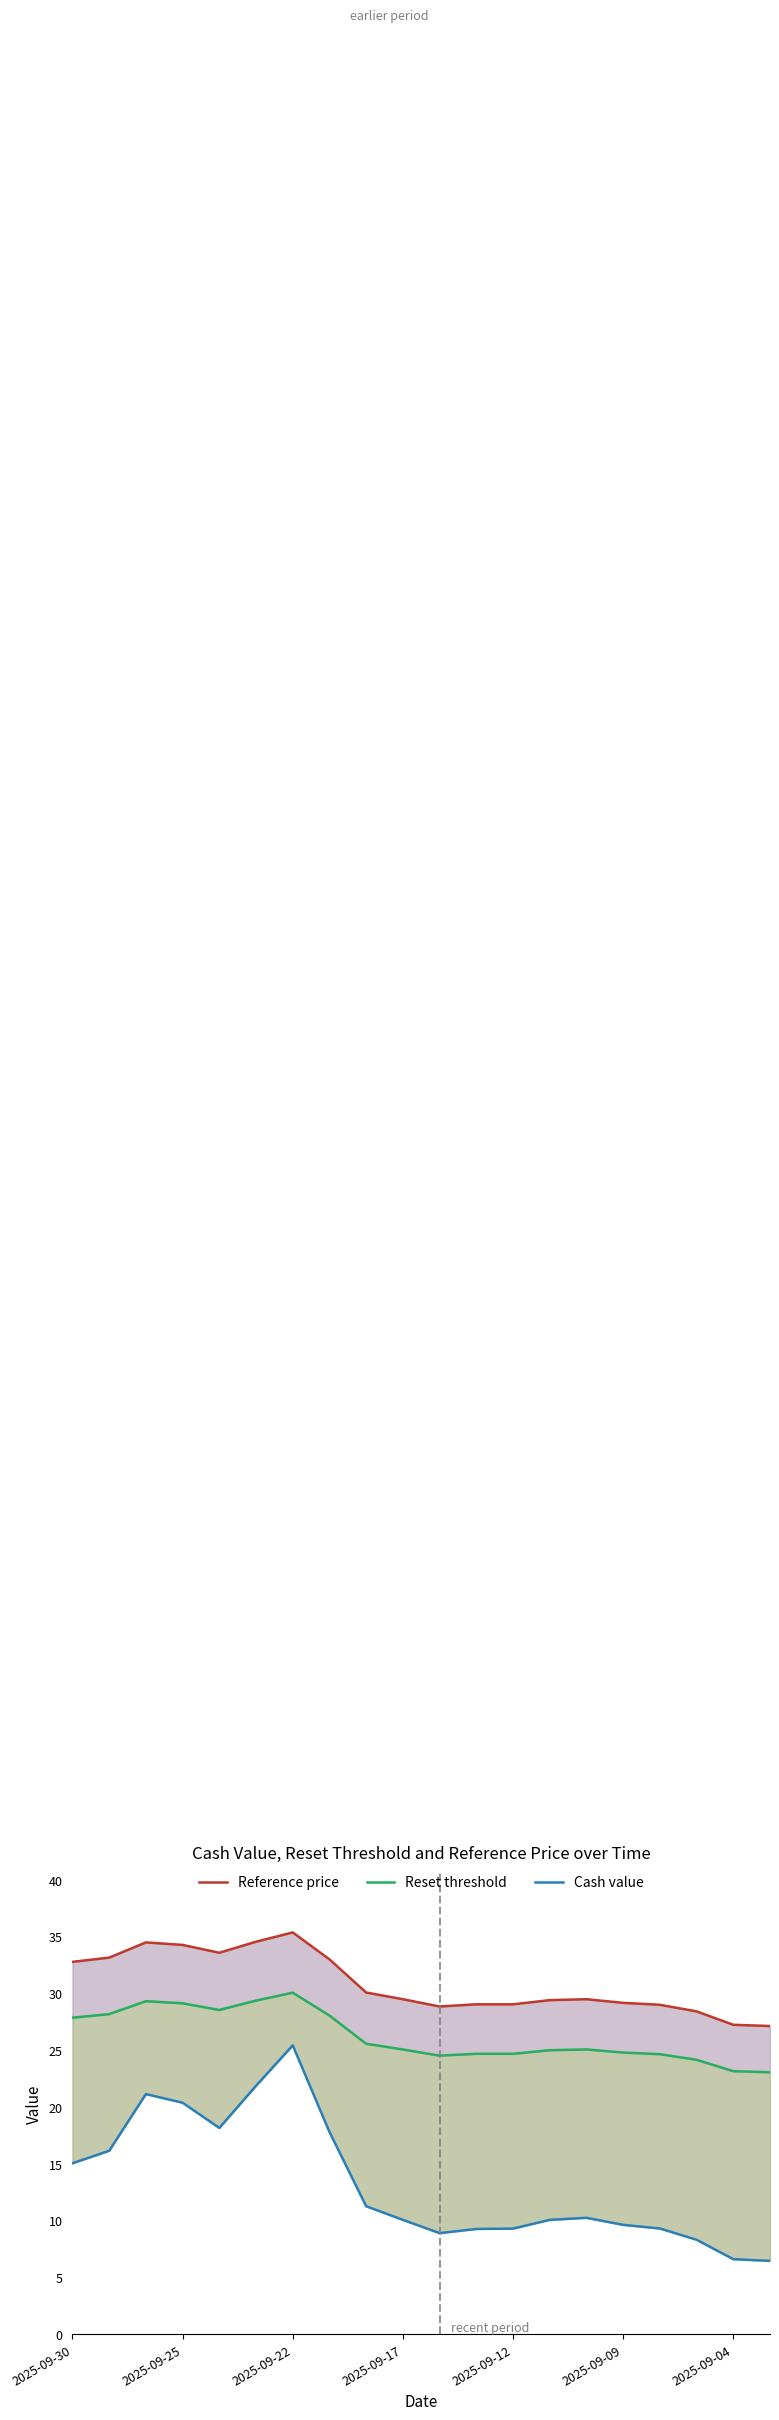

How many values in the Reset threshold series exceed 25?

11